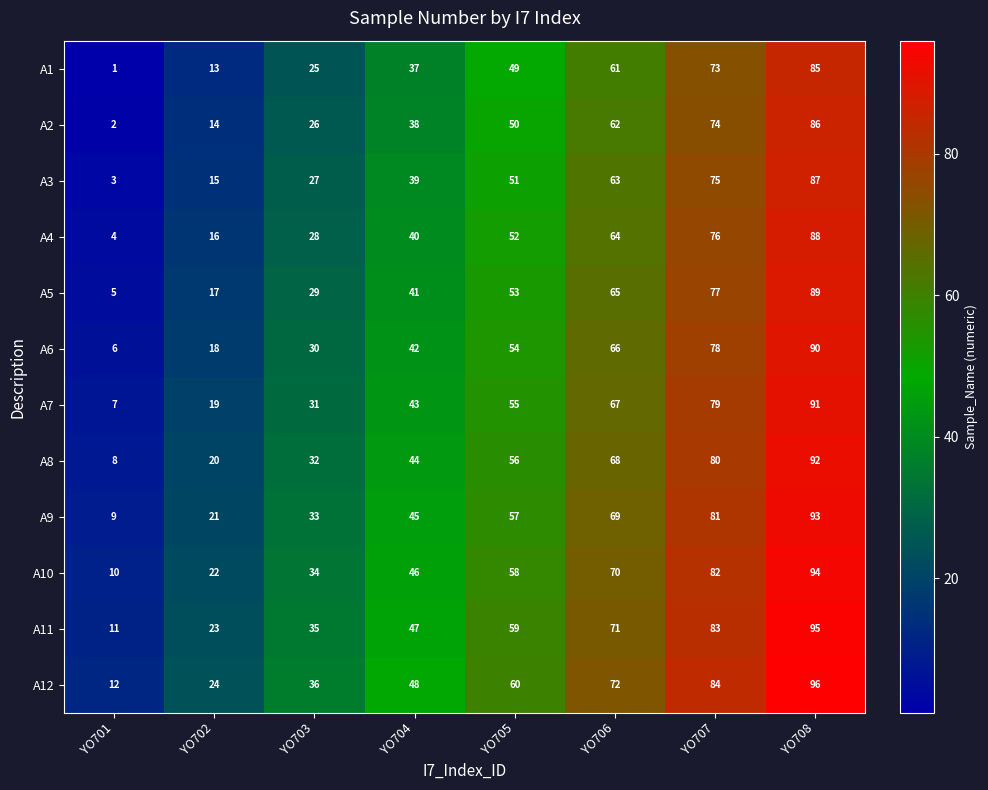

What is the total value across all series at YO708?

1086